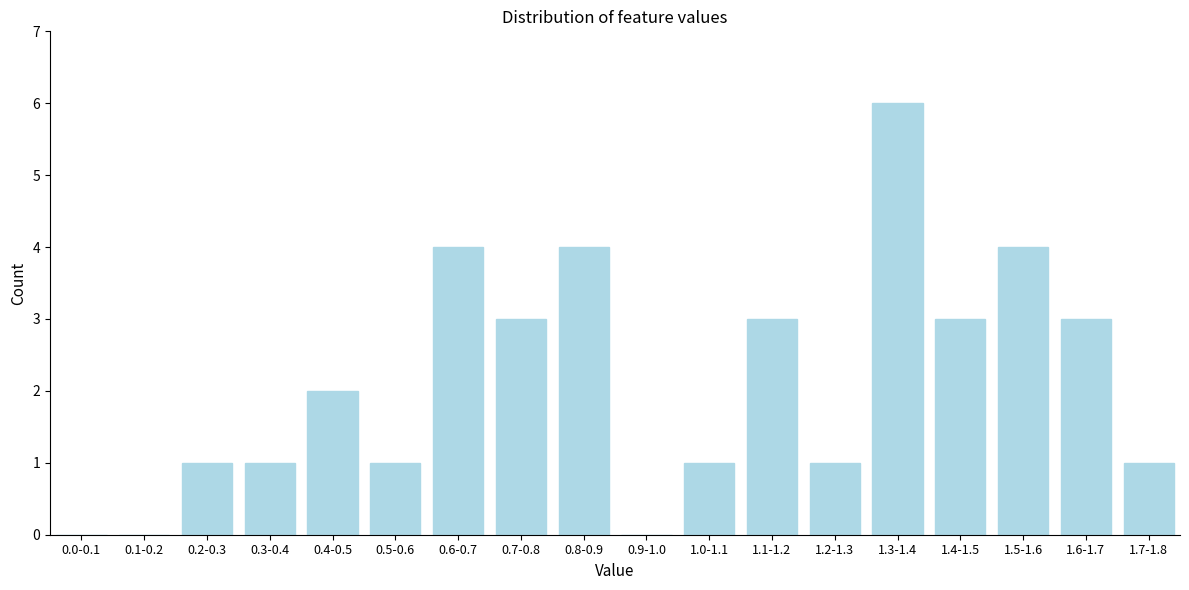

Reading right to left, what are all the values shown in this chart?

1.7-1.8=1	1.6-1.7=3	1.5-1.6=4	1.4-1.5=3	1.3-1.4=6	1.2-1.3=1	1.1-1.2=3	1.0-1.1=1	0.9-1.0=0	0.8-0.9=4	0.7-0.8=3	0.6-0.7=4	0.5-0.6=1	0.4-0.5=2	0.3-0.4=1	0.2-0.3=1	0.1-0.2=0	0.0-0.1=0